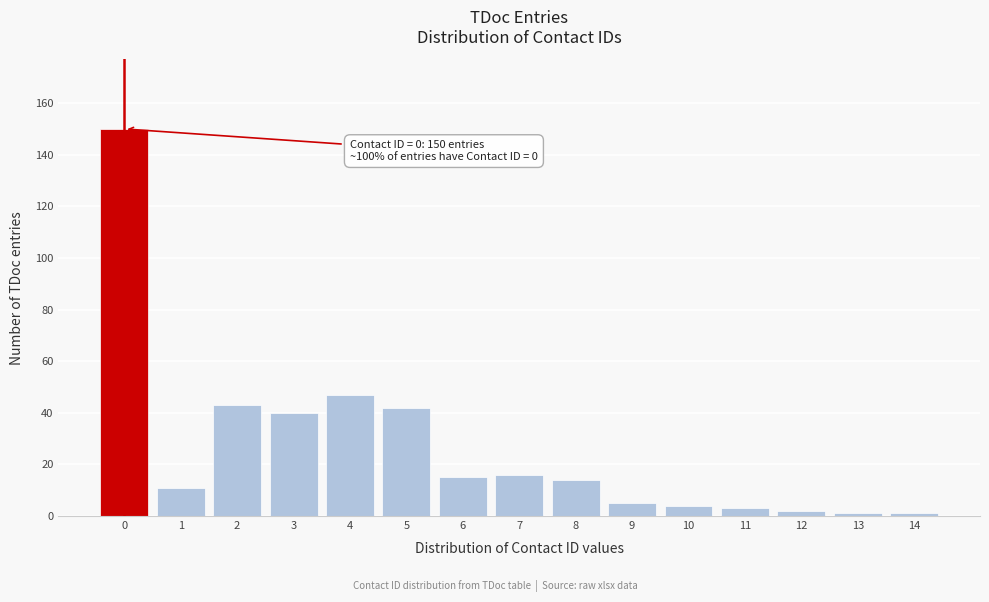

Reading left to right, list all the values displayed in this chart.

150	11	43	40	47	42	15	16	14	5	4	3	2	1	1